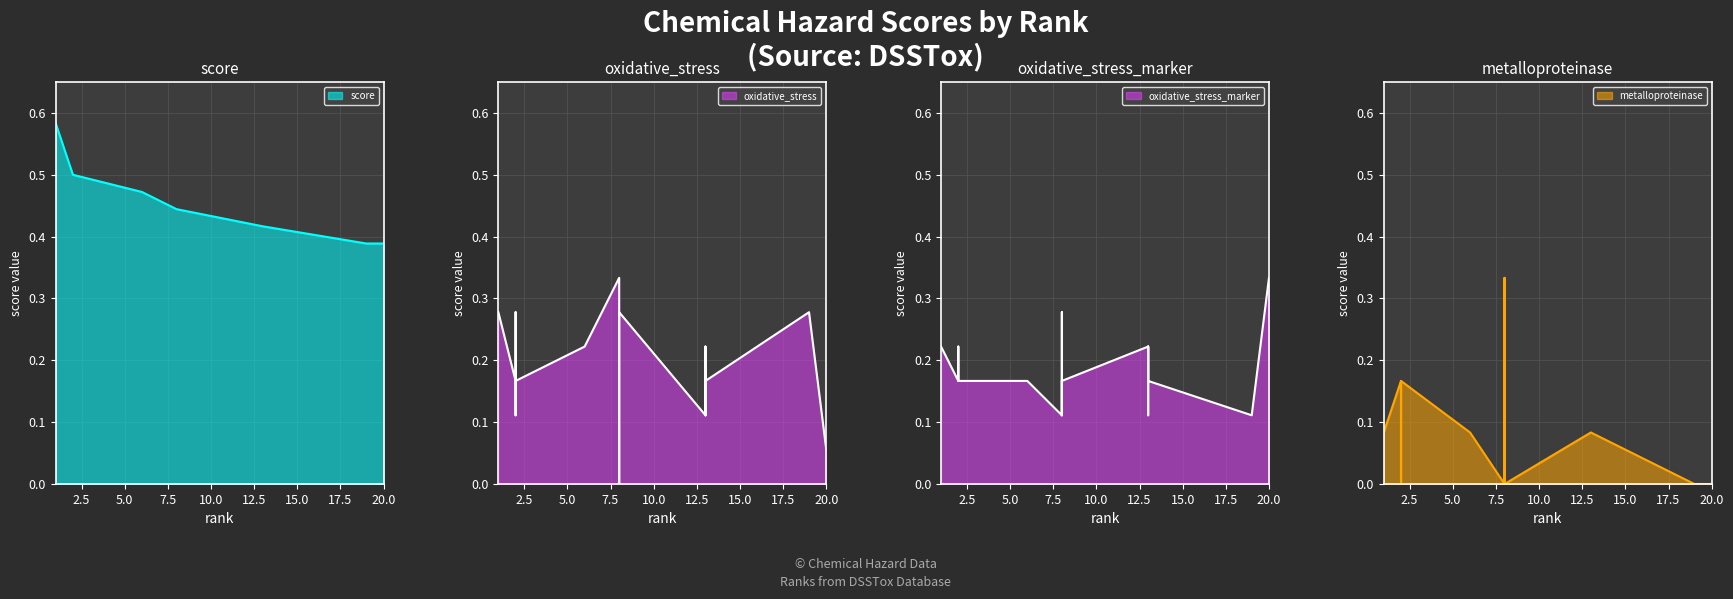

What is the value of the oxidative_stress_marker point at the 16th from the left?

0.2